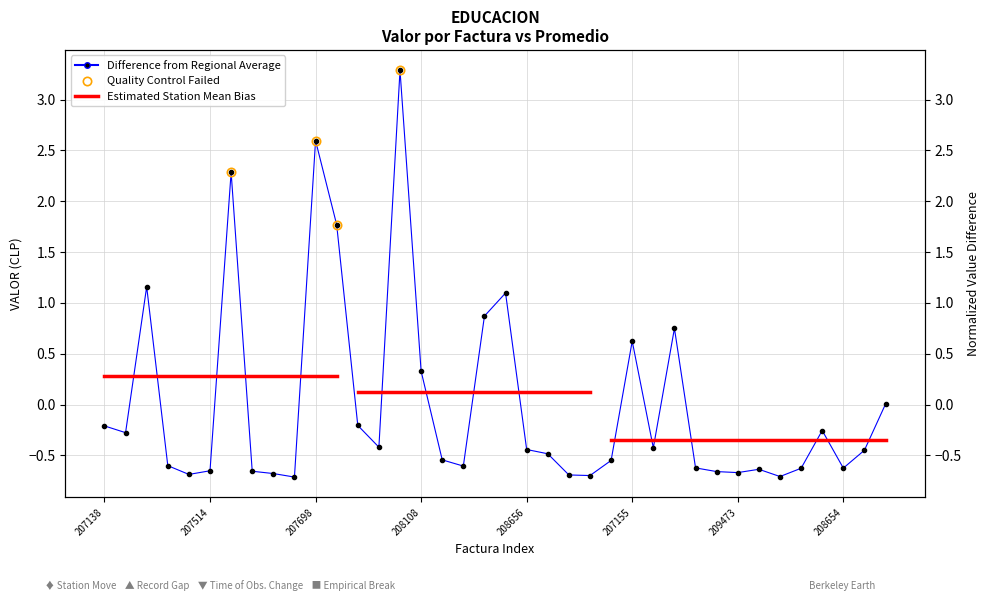

Reading left to right, what are all the values shown in this chart?

-0.2	-0.3	1.2	-0.6	-0.7	-0.7	2.3	-0.7	-0.7	-0.7	2.6	1.8	-0.2	-0.4	3.3	0.3	-0.5	-0.6	0.9	1.1	-0.4	-0.5	-0.7	-0.7	-0.5	0.6	-0.4	0.7	-0.6	-0.7	-0.7	-0.6	-0.7	-0.6	-0.3	-0.6	-0.4	0.0